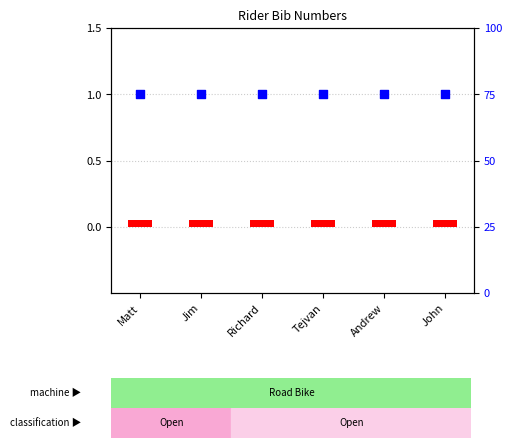

Which series contains the highest Y value?

percentile rank within the sample